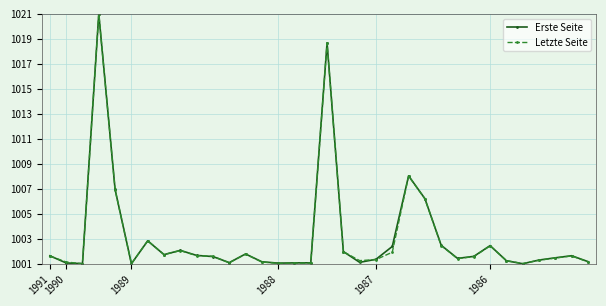

What is the value of the Letzte Seite point at the 1st from the left?

1001.6